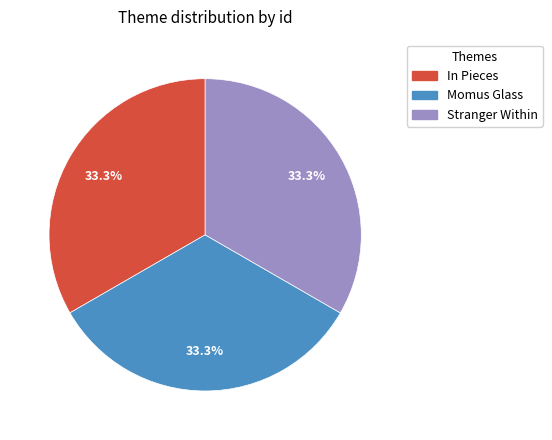

True or false: Stranger Within accounts for 21% of the total.

False